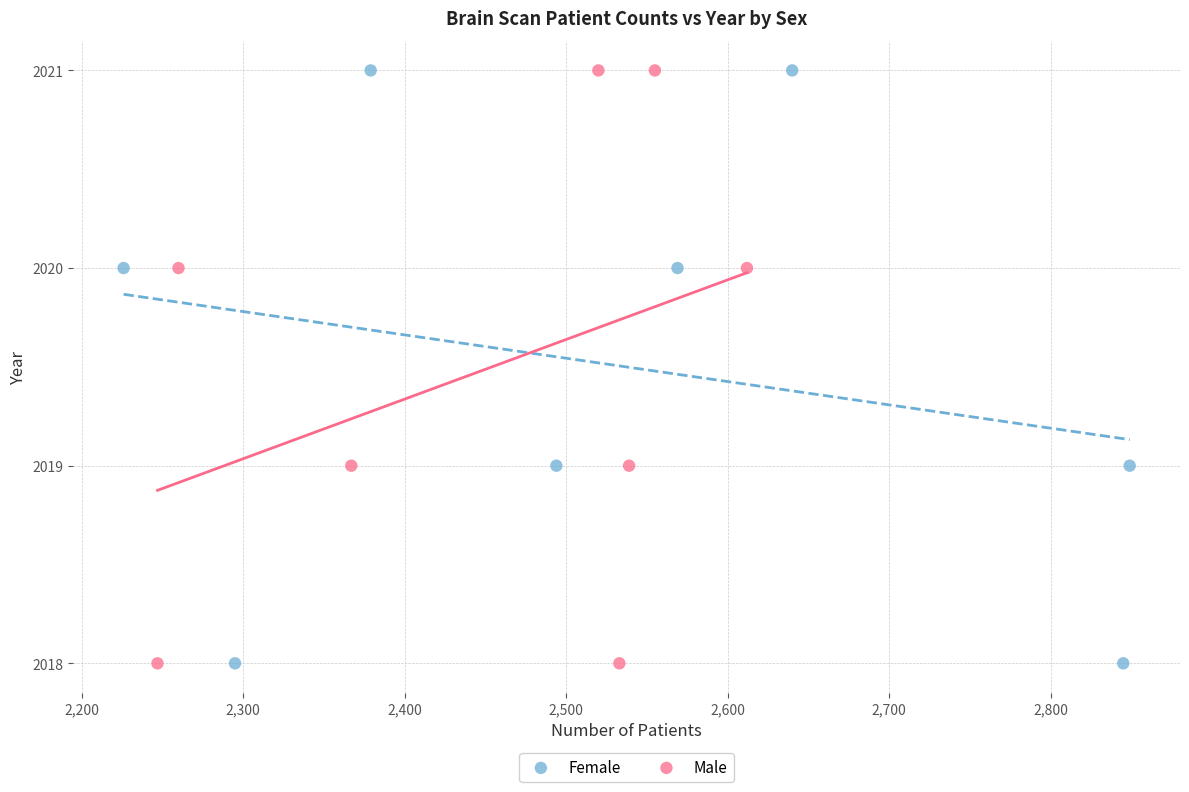

What are all the series names shown in the legend?

Female, Male